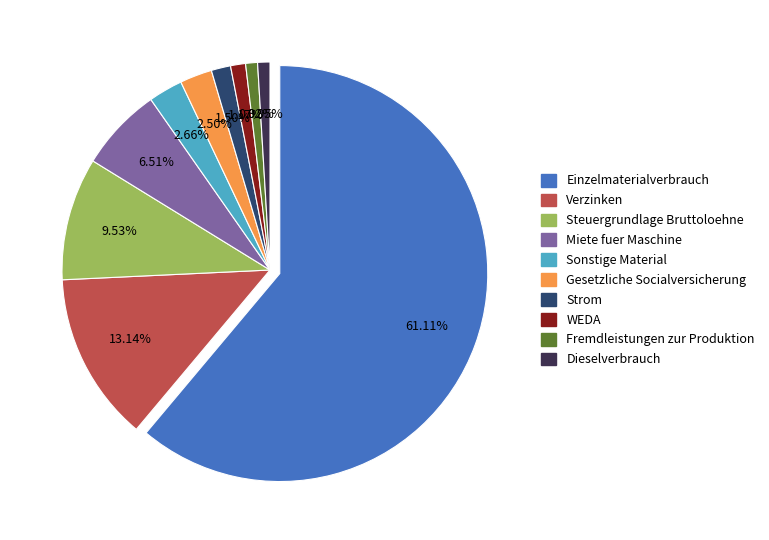

To the nearest percent, what is the average slice percentage?

10%